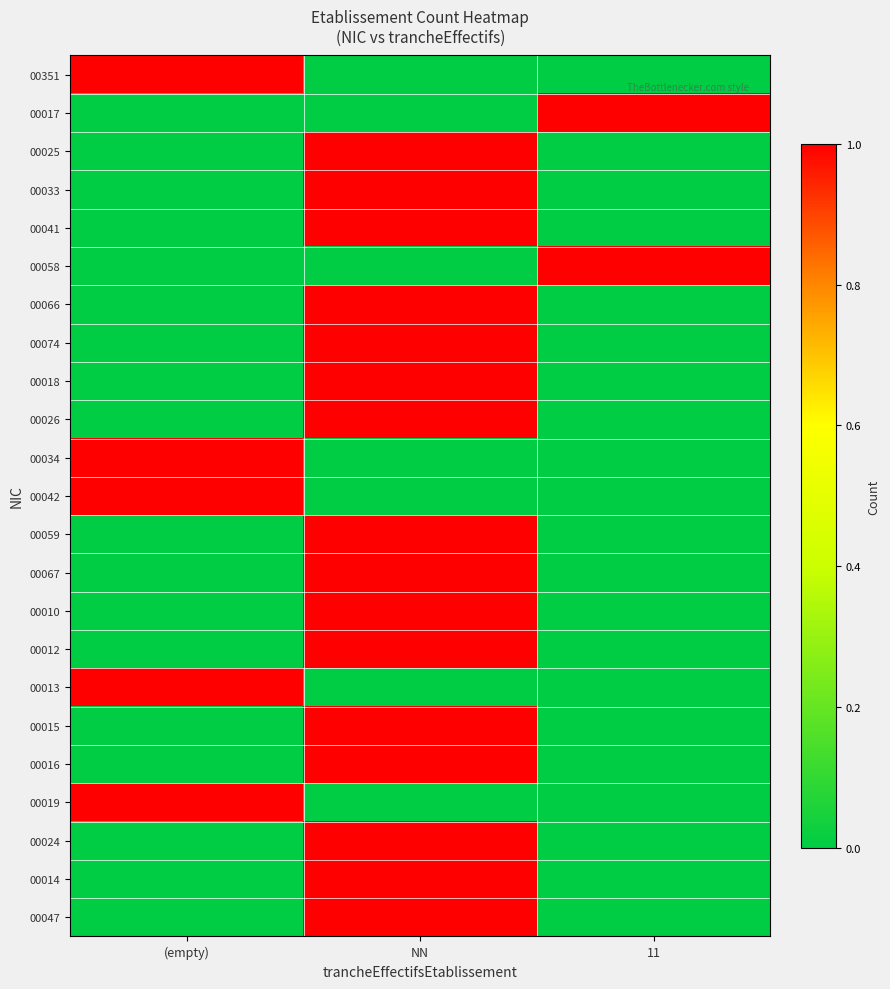

At which category is the sum across all series the highest?

NN